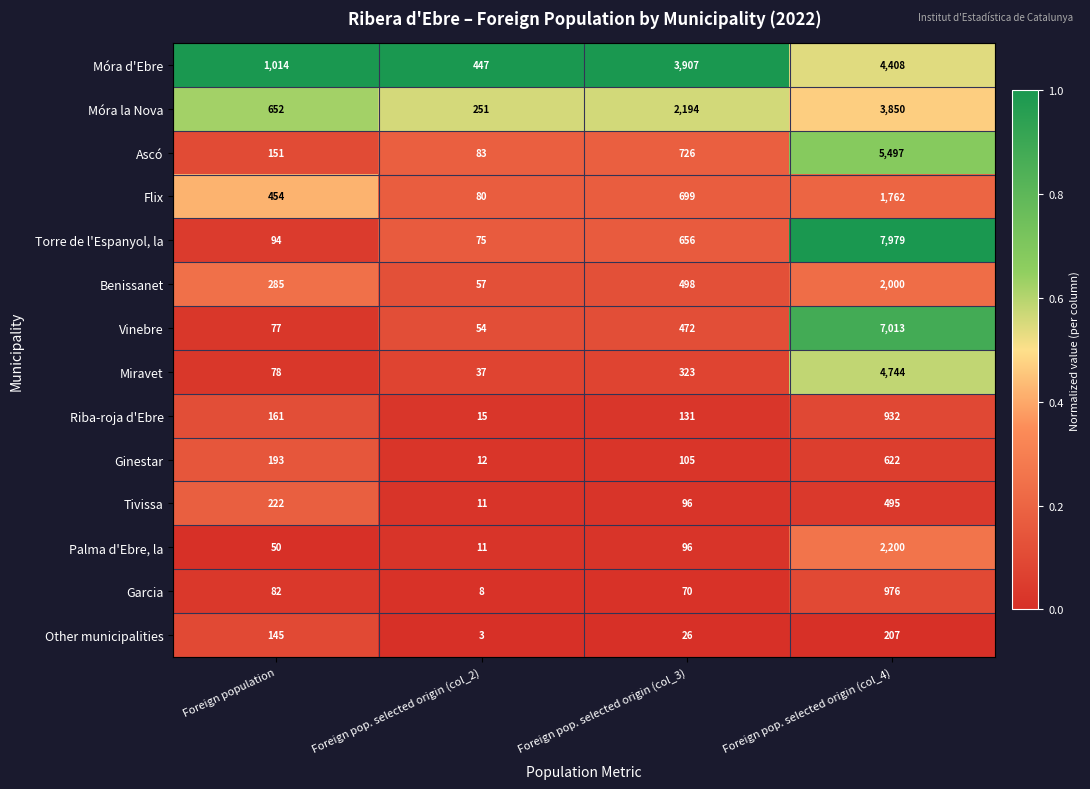

What is the difference between the maximum and minimum values in the Vinebre series?

6959